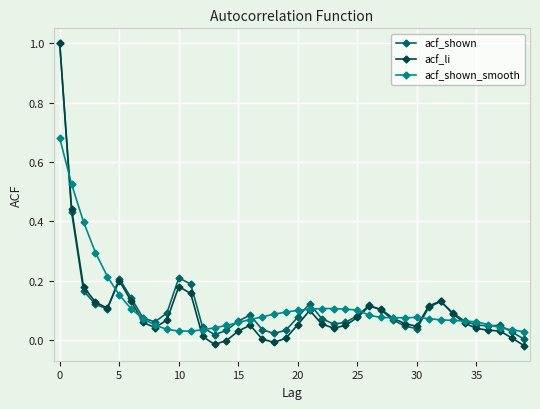

What is the maximum value for acf_shown?

1.0